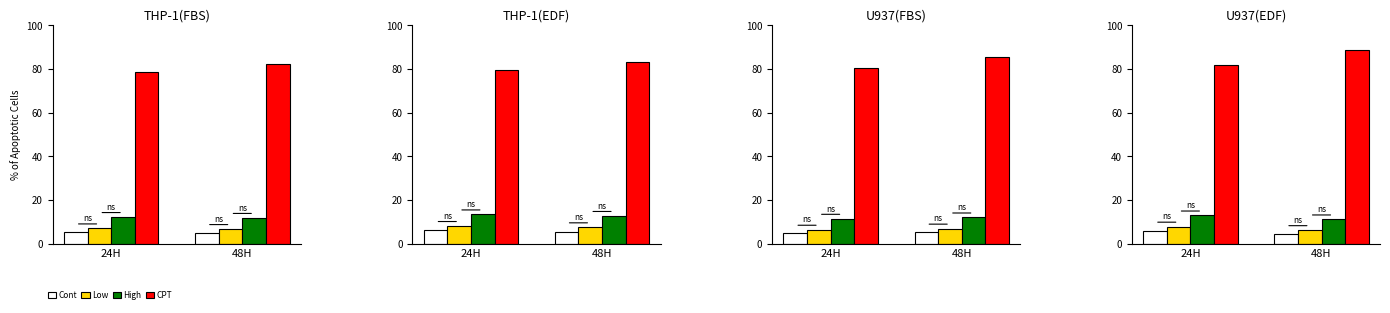

Count the number of categories in the chart.

2